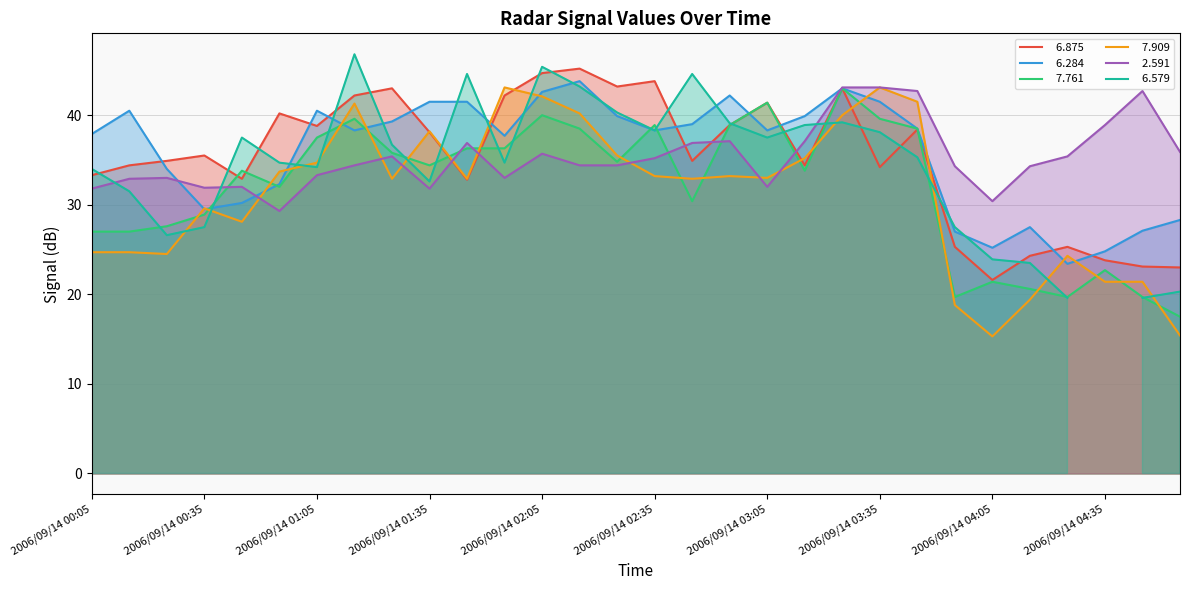

True or false:   7.761 has a value of 9.5 at 2006/09/14 04:45.

False